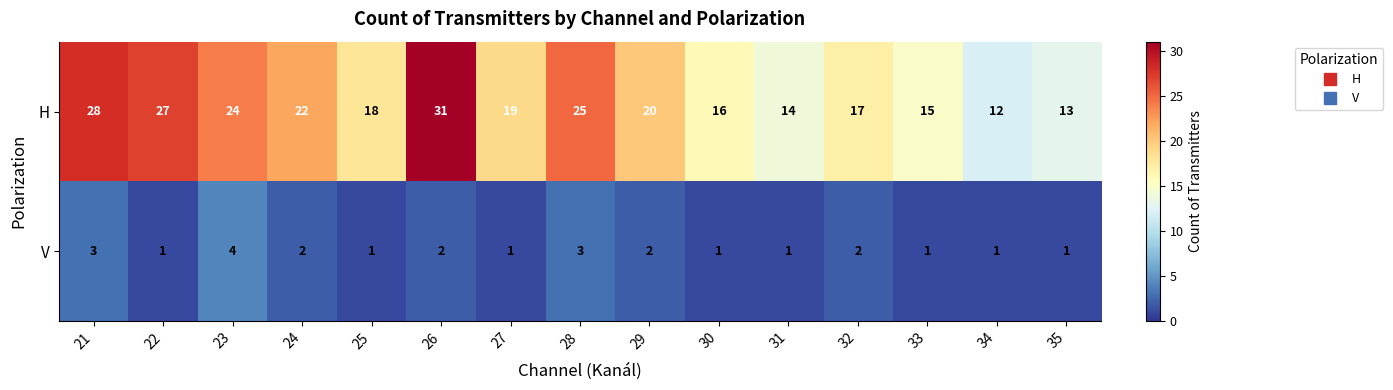

Reading left to right, list all the values displayed in this chart.

H: 28	27	24	22	18	31	19	25	20	16	14	17	15	12	13
V: 3	1	4	2	1	2	1	3	2	1	1	2	1	1	1